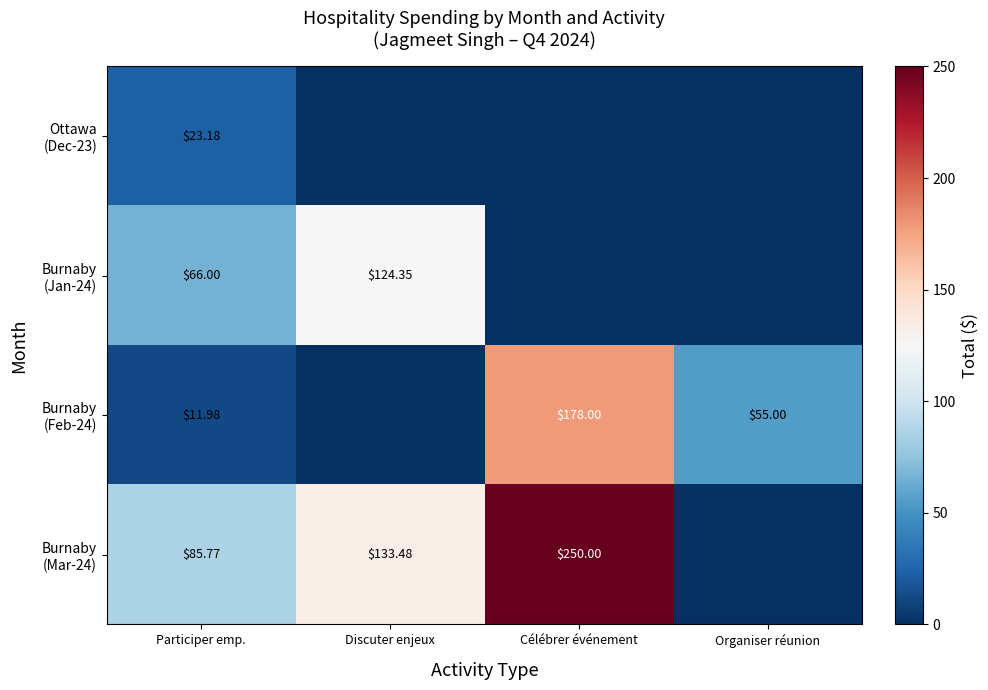

What is the sum of all Burnaby (Mar-24) values?

469.2